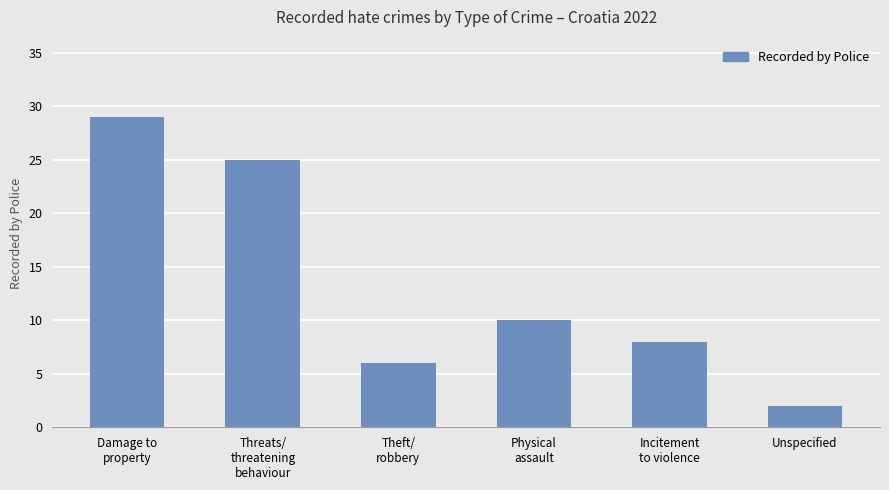

What is the average value?

13